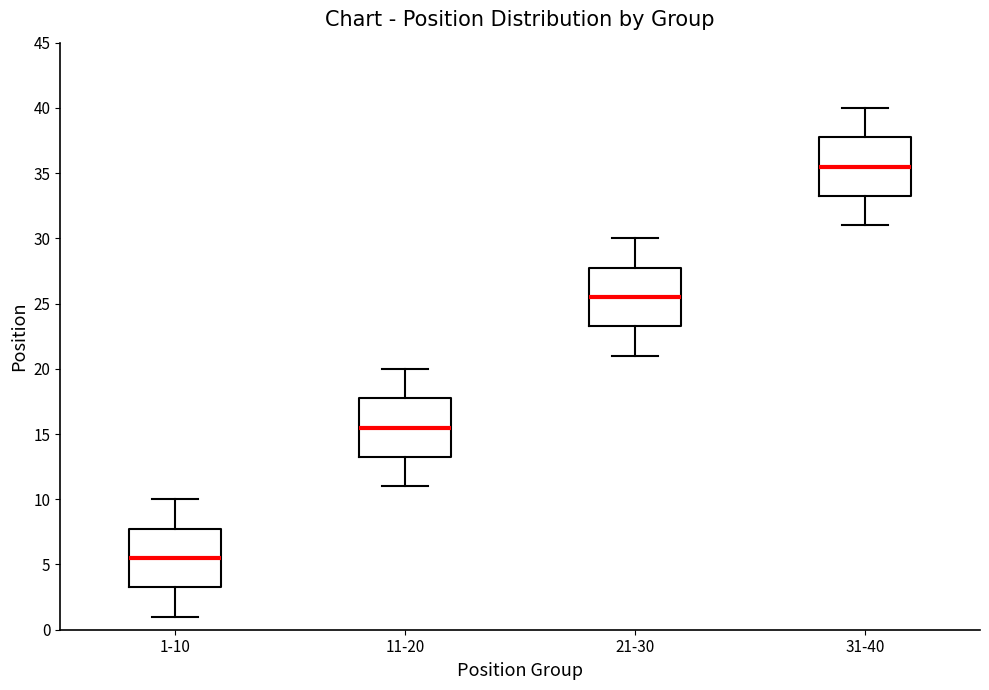

Which box's median line is the lowest?

1-10